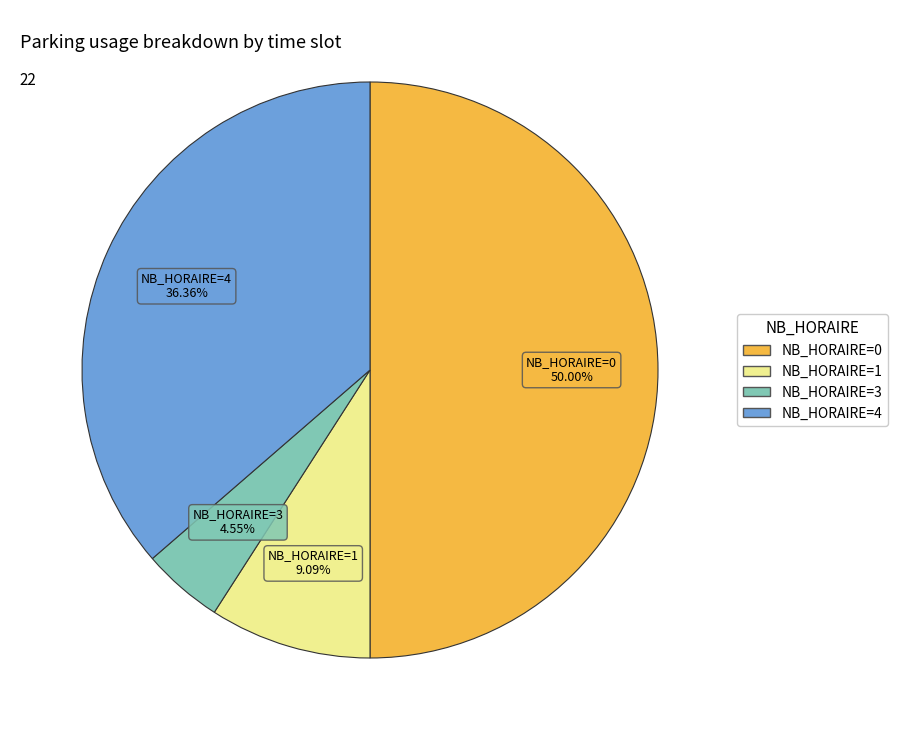

Count the number of slices in the pie.

4